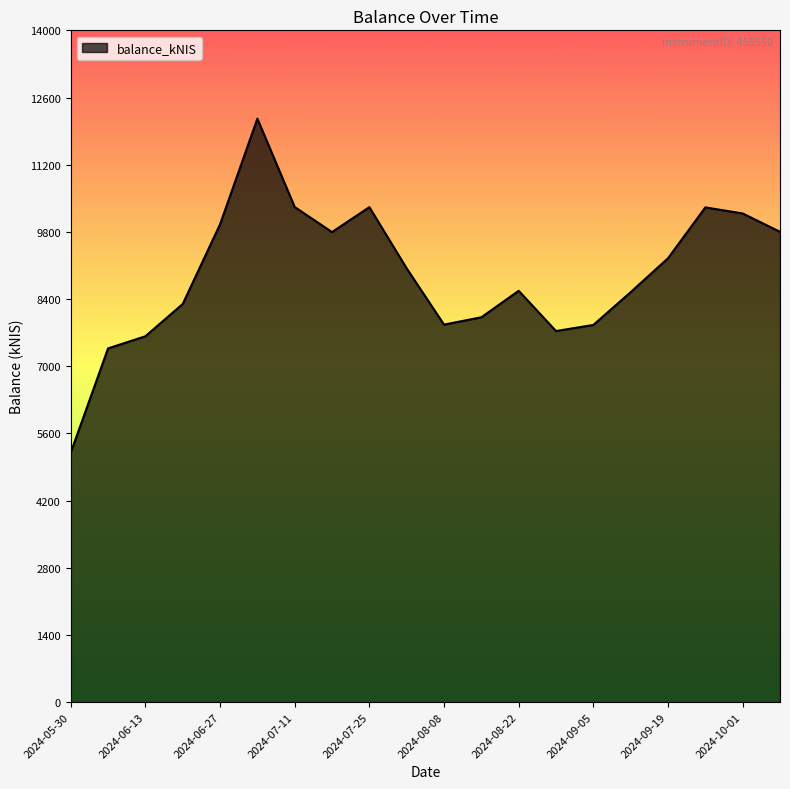

How many values exceed 9038?

10